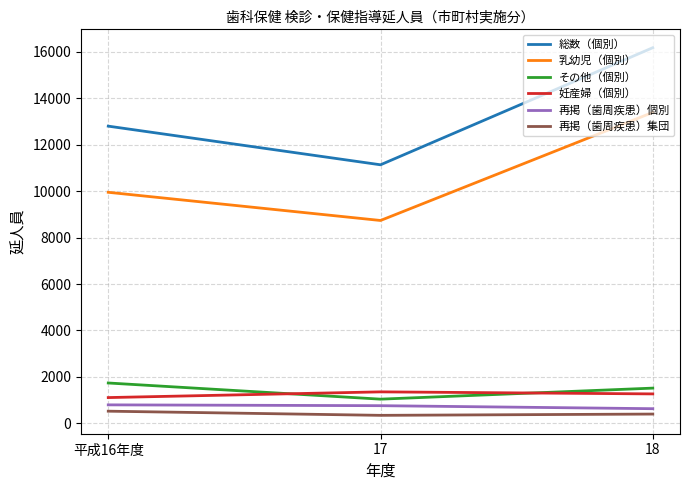

The value of その他（個別） at 平成16年度 is 1738. True or false?

True